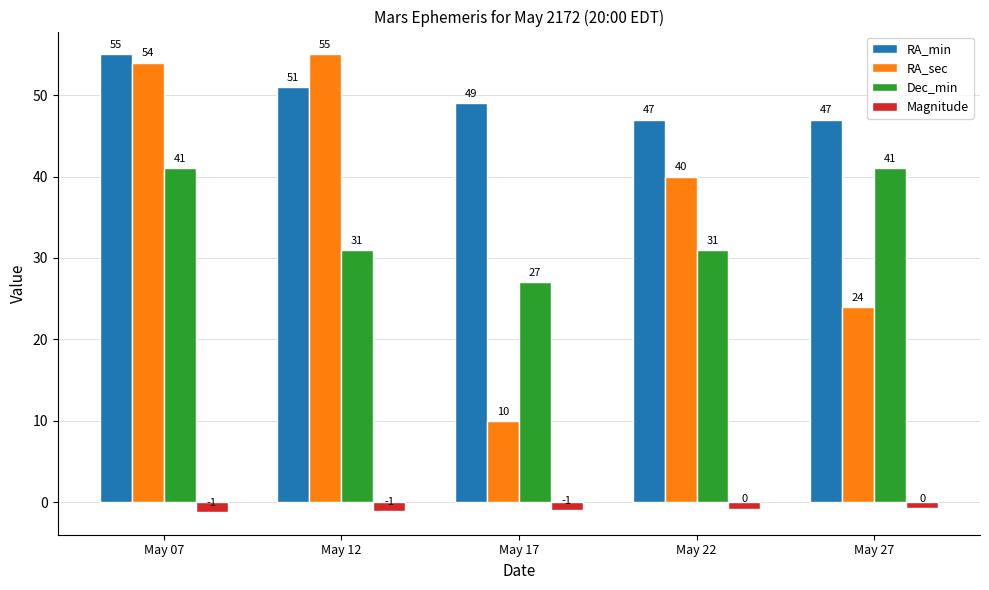

True or false: RA_min has a value of 20.7 at May 12.

False